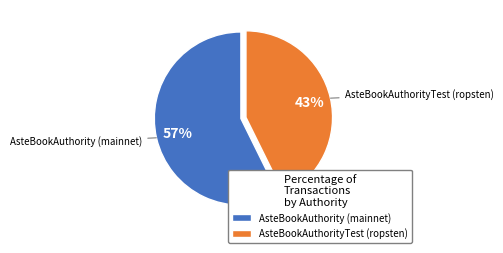

Which slice is the smallest?

AsteBookAuthorityTest (ropsten)